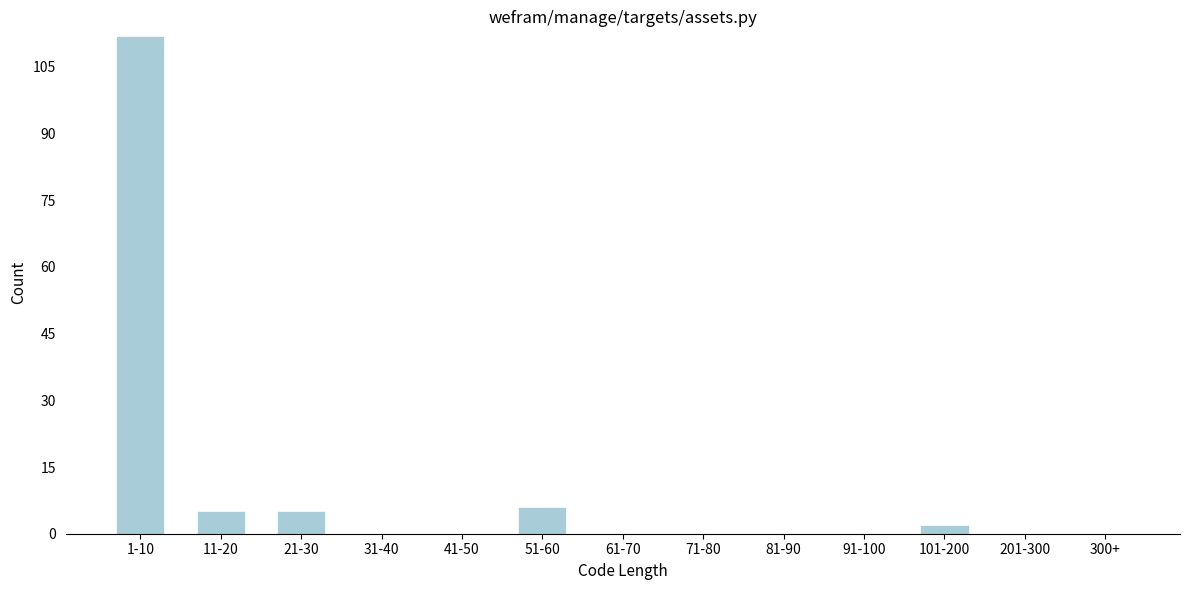

Reading left to right, list all the values displayed in this chart.

1-10=112	11-20=5	21-30=5	31-40=0	41-50=0	51-60=6	61-70=0	71-80=0	81-90=0	91-100=0	101-200=2	201-300=0	300+=0